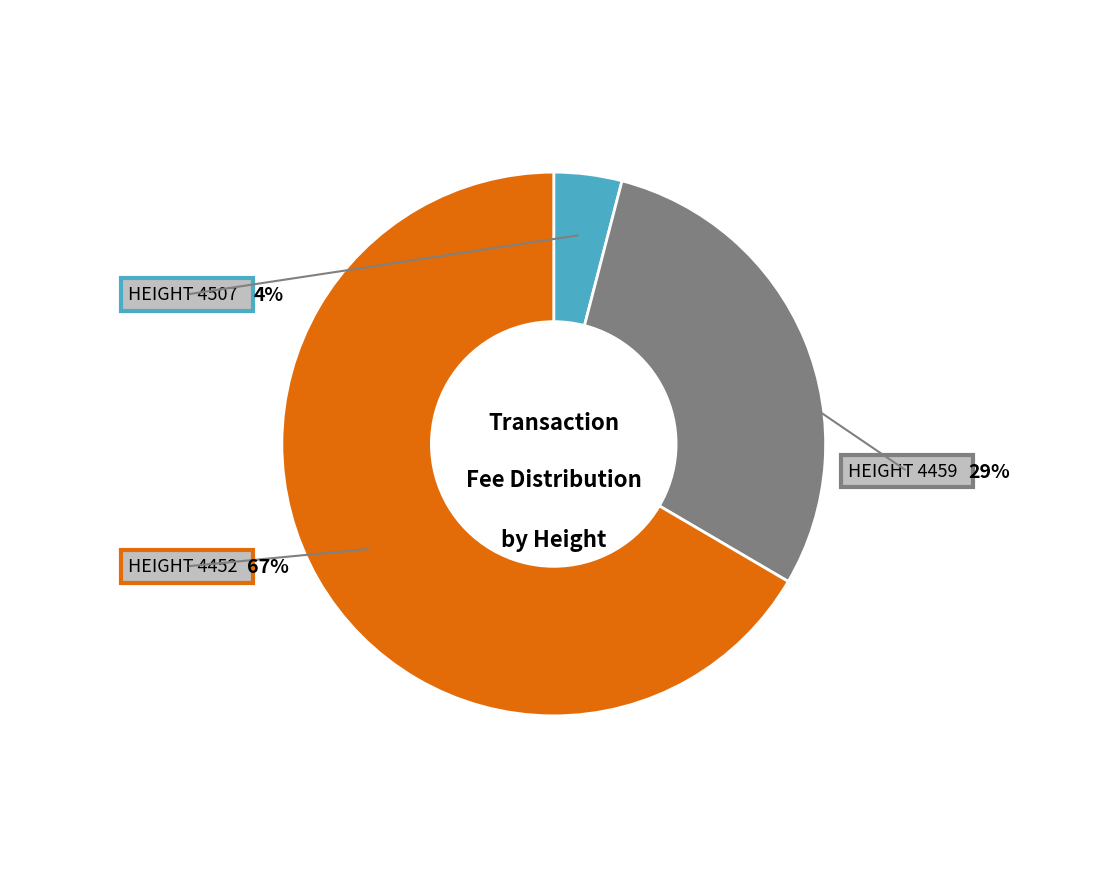

To the nearest percent, what portion does 4452 represent?

67%